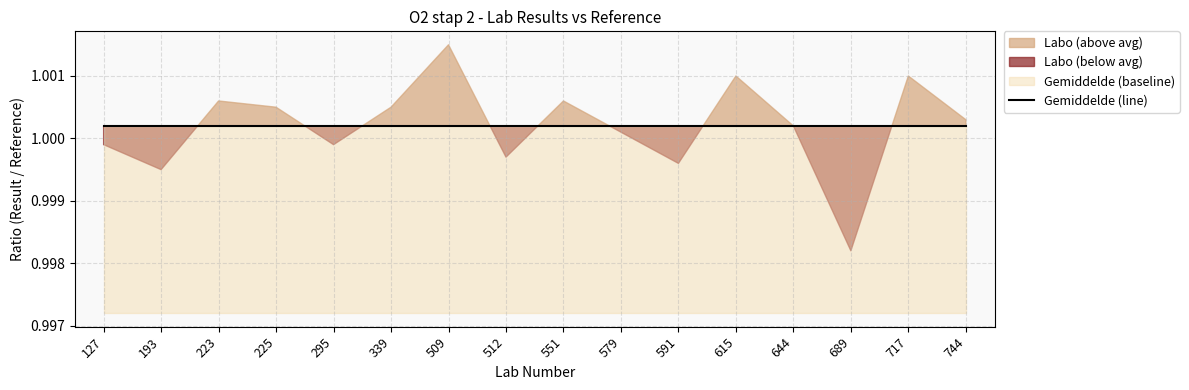

Between which two adjacent categories do Labo and Gemiddelde first intersect?

193 and 223